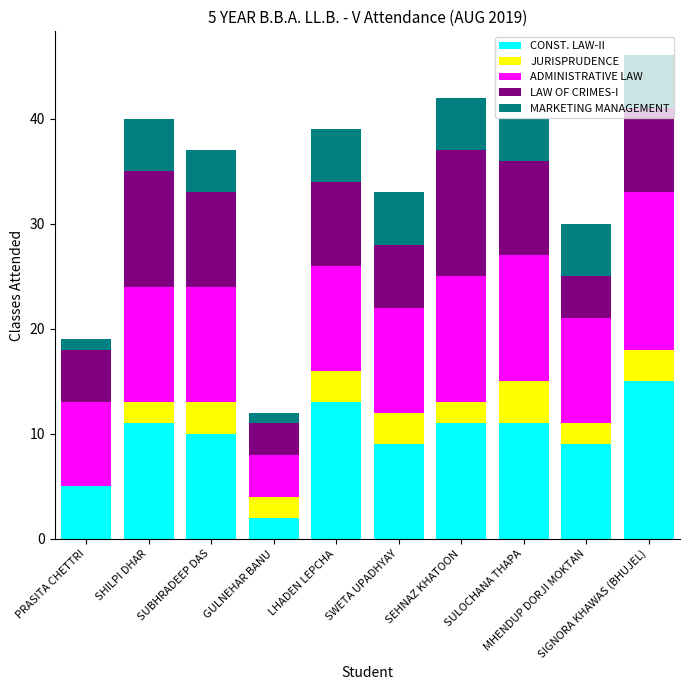

What is the average value of the MARKETING MANAGEMENT series?

4